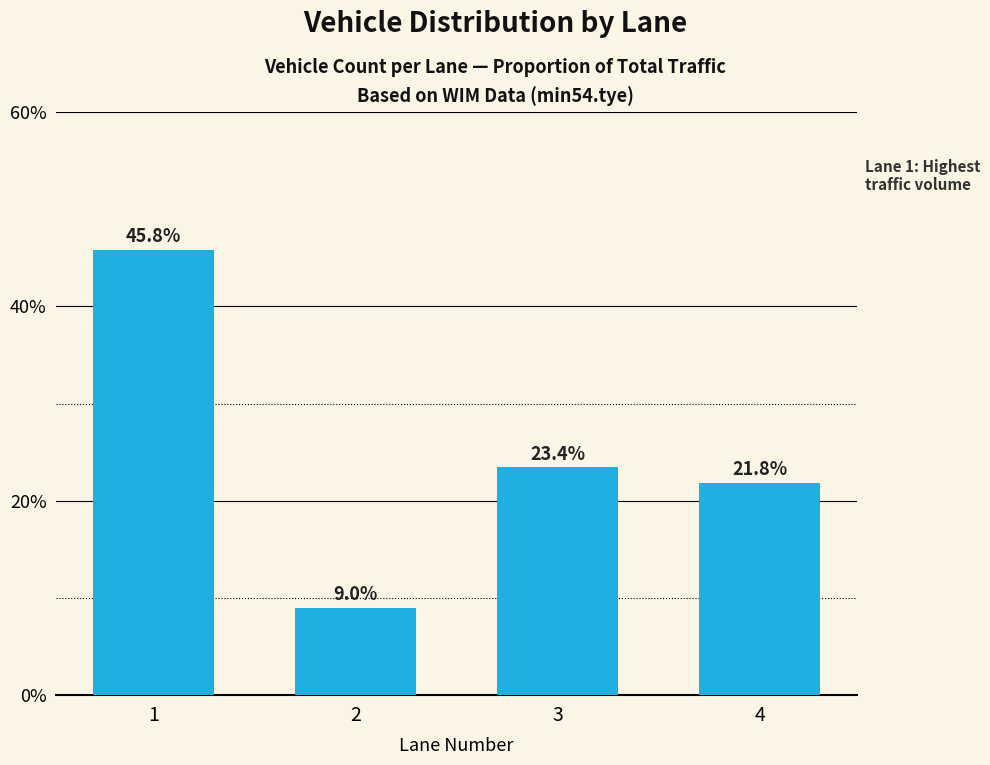

Reading left to right, list all the values displayed in this chart.

1=45.8	2=9.0	3=23.4	4=21.8